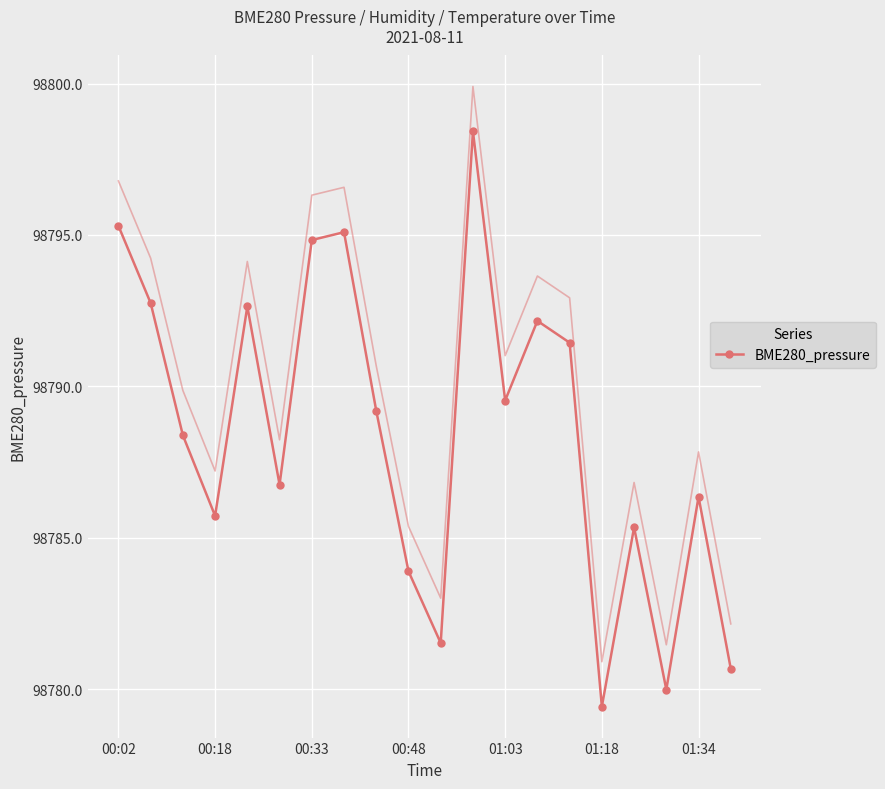

How many interior local peaks does the BME280_pressure series have?

6